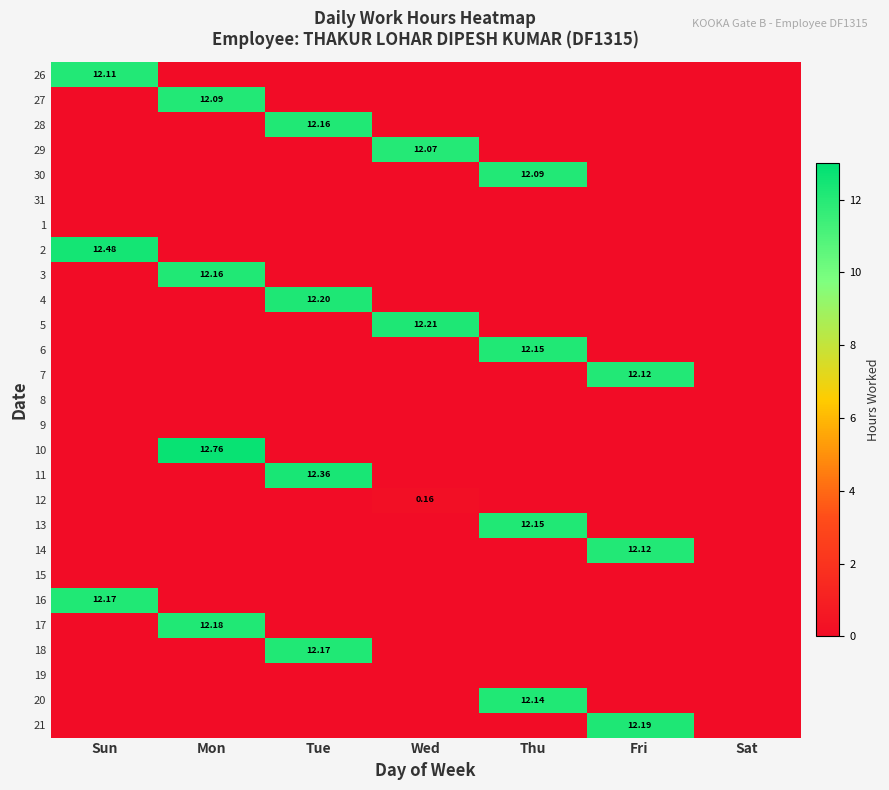

Is it true that 18 equals 12.2 at Tue?

True